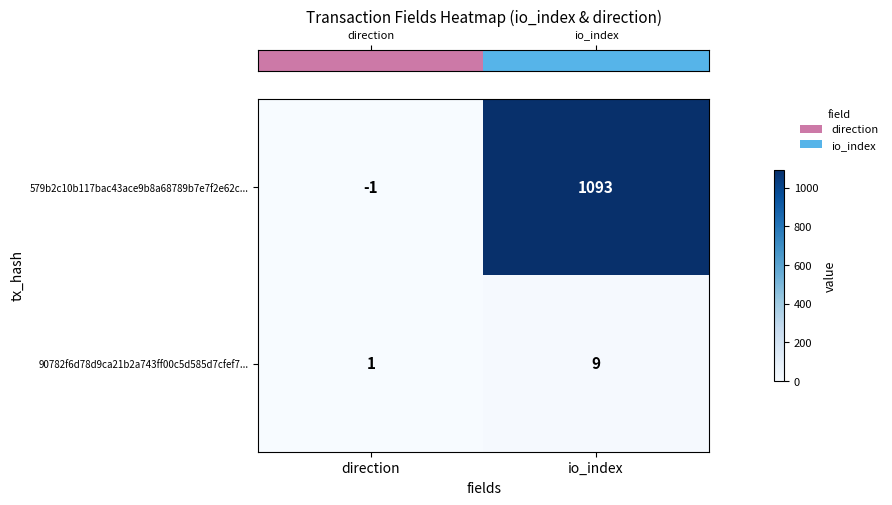

Reading left to right, list all the values displayed in this chart.

579b2c10b117bac43ace9b8a68789b7e7f2e62c...: -1	1093
90782f6d78d9ca21b2a743ff00c5d585d7cfef7...: 1	9